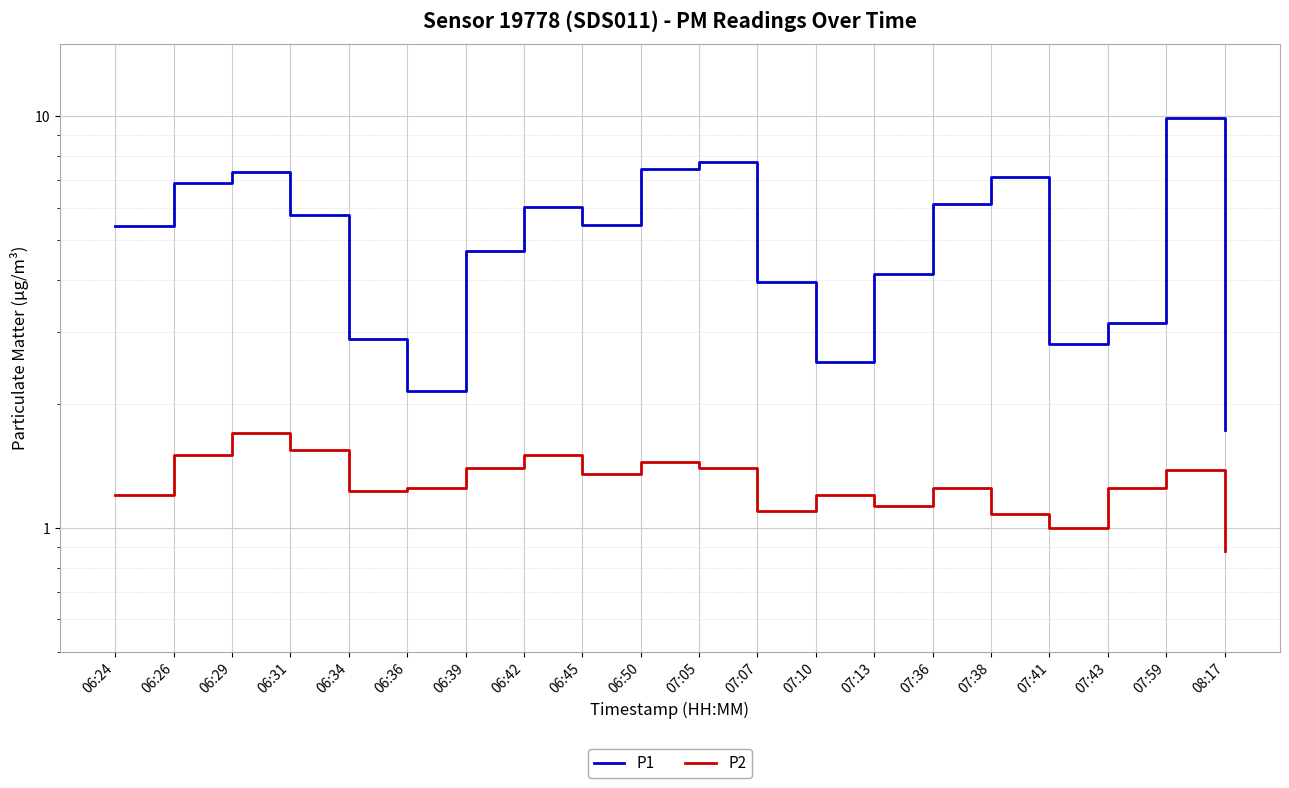

Read the P2 value at 07:13.

1.1